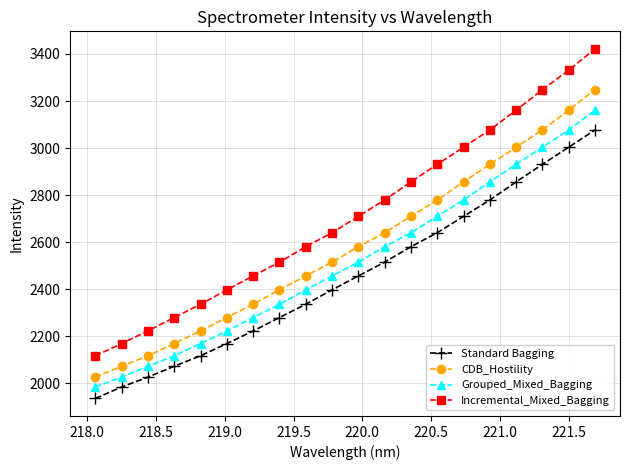

What is the value of the Standard Bagging point at the 14th from the left?

2640.5